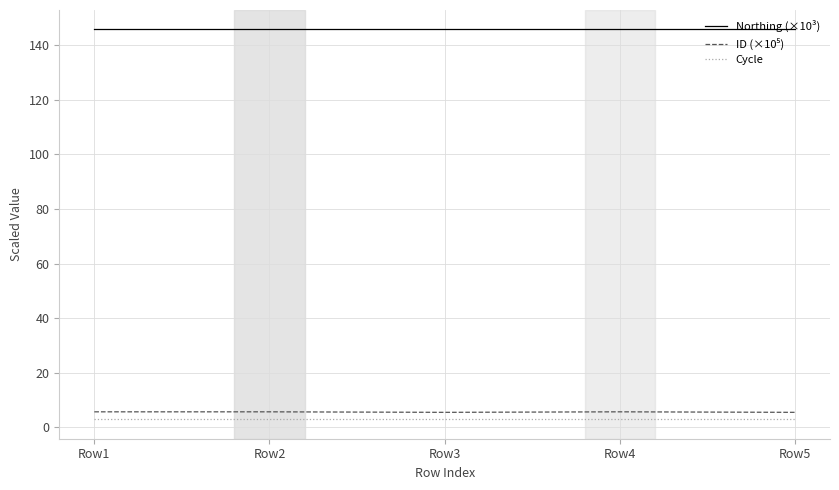

How many lines are shown in the chart?

3